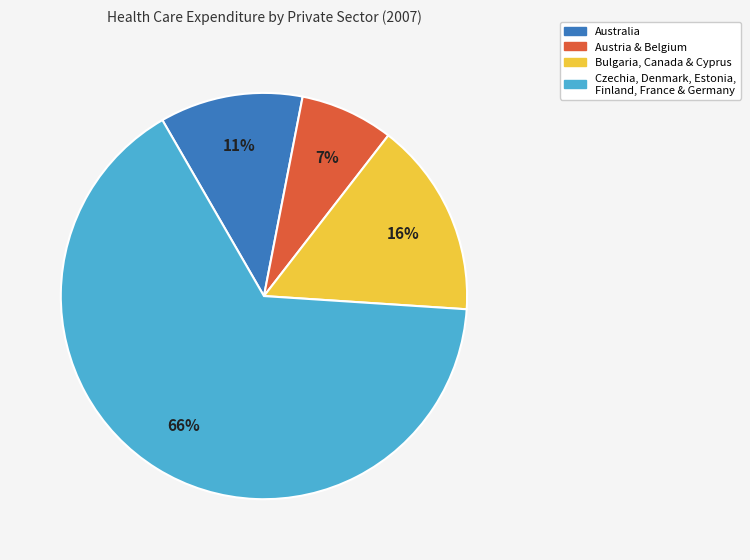

Count the number of slices in the pie.

4